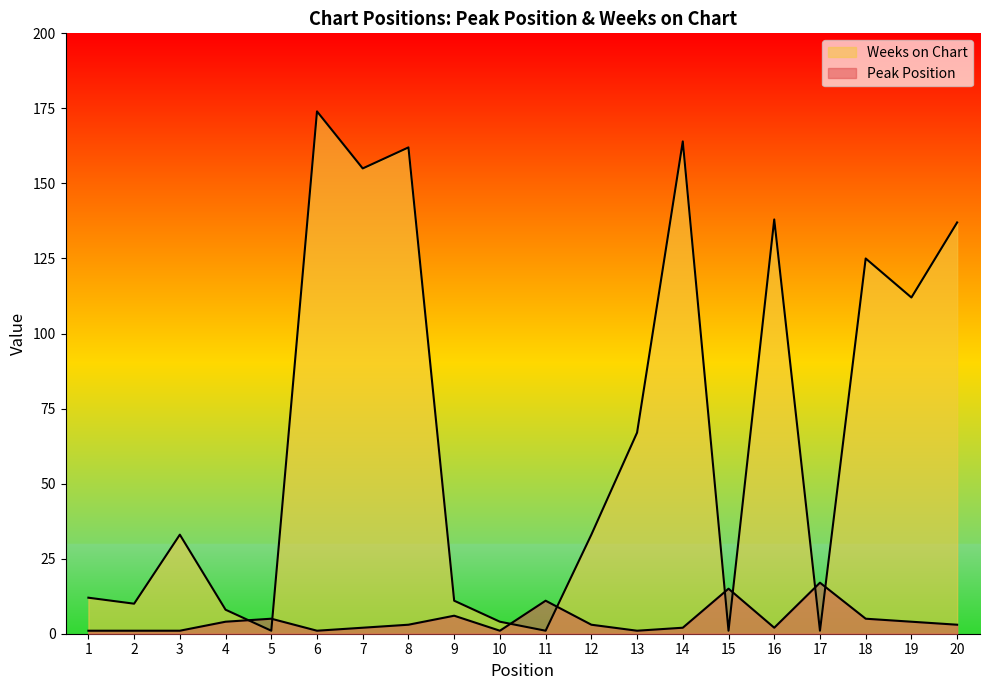

In Peak Position, how many points are lower than both neighbors (excluding endpoints)?

4